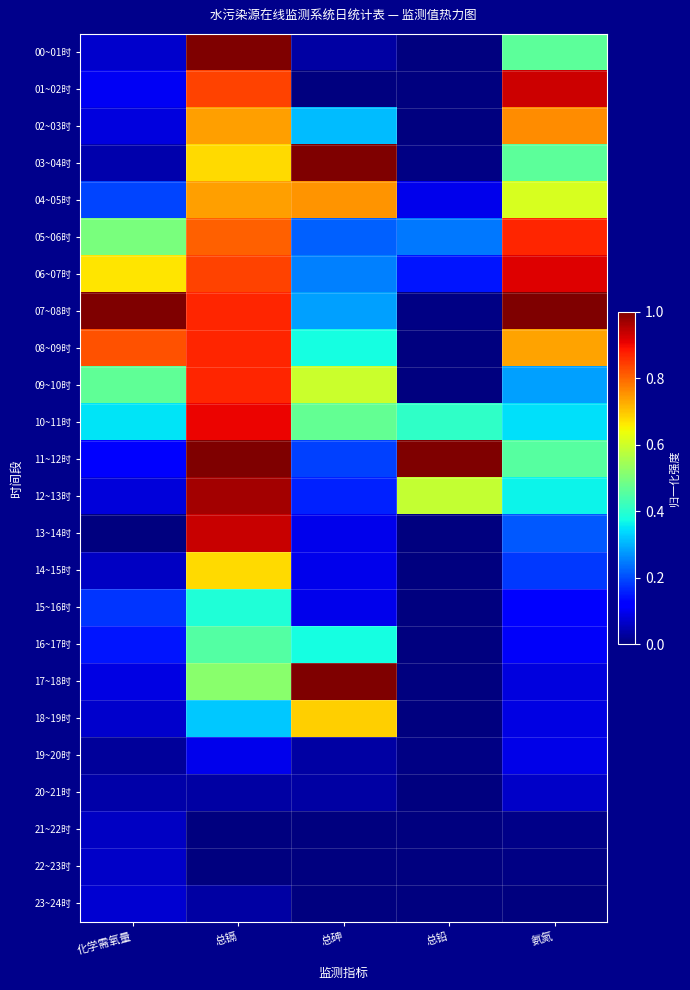

Which series changed the most between 化学需氧量 and 氨氮?

01~02时